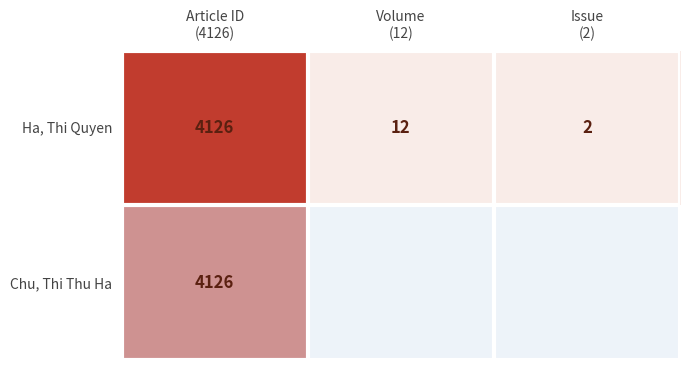

What is the average value of the Ha, Thi Quyen series?

1380